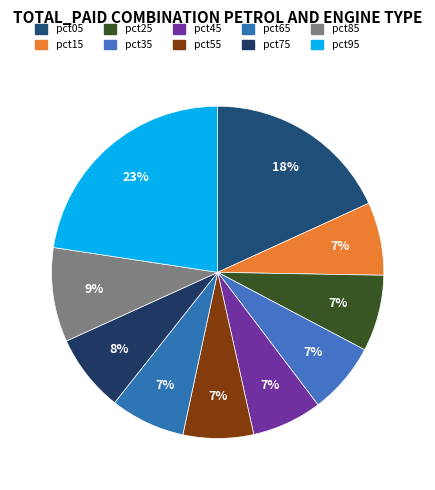

How many segments does this pie chart have?

10